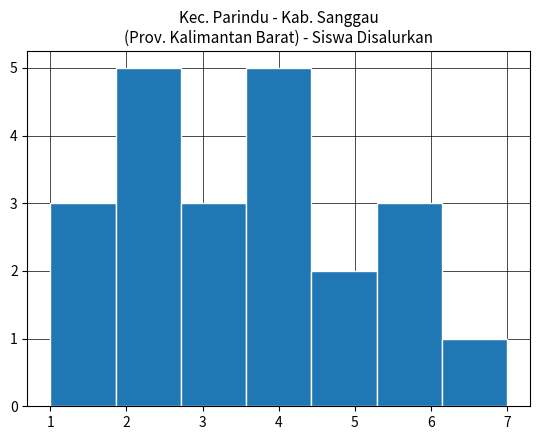

What is the height of the bar covering 5.3 to 6.1 on the x-axis? Neither the bar edges nor the heights are printed on the chart, so give them approximately, as read against the axes.

3